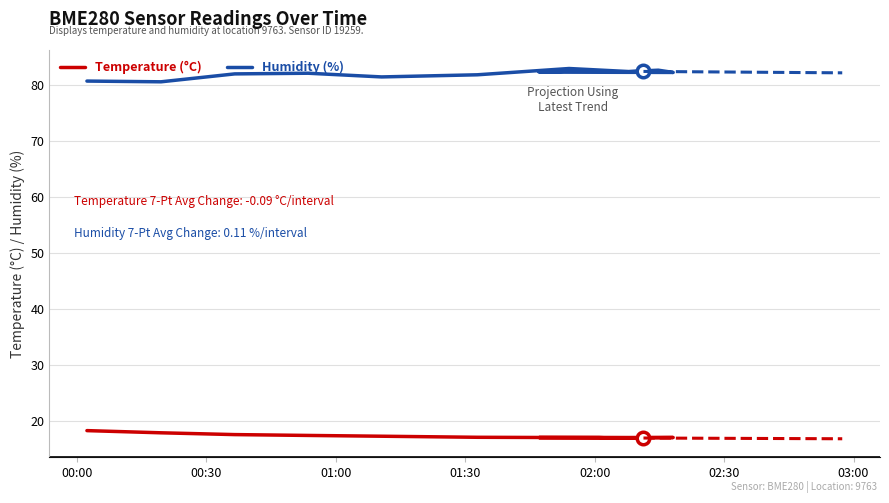

True or false: temperature has a value of 17.0 at 2023-05-10T02:07:53.

True